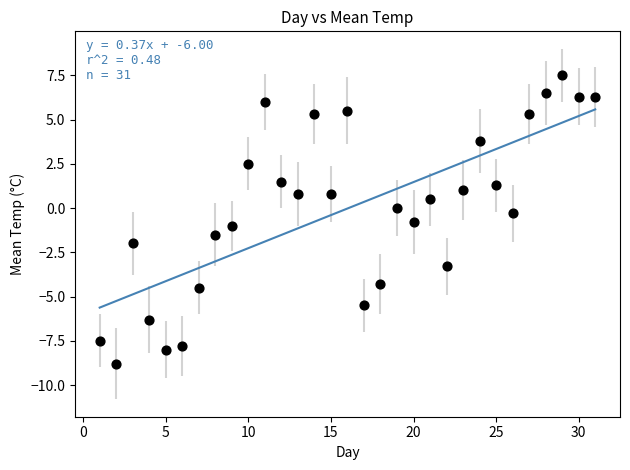

What is the range of X values (max minus min)?

30.0